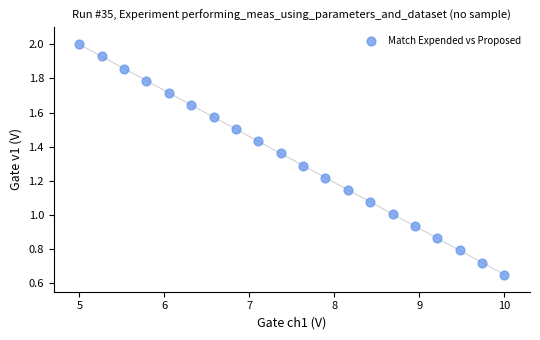

What is the range of X values (max minus min)?

5.0